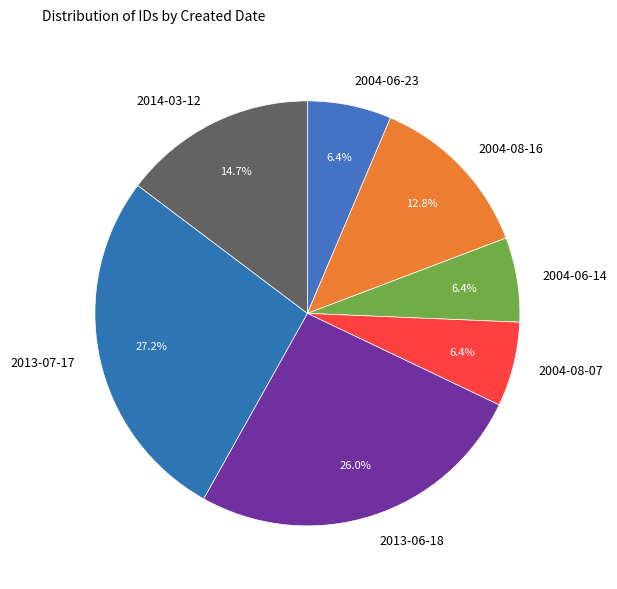

Does 2013-07-17 represent more than half of the total?

No